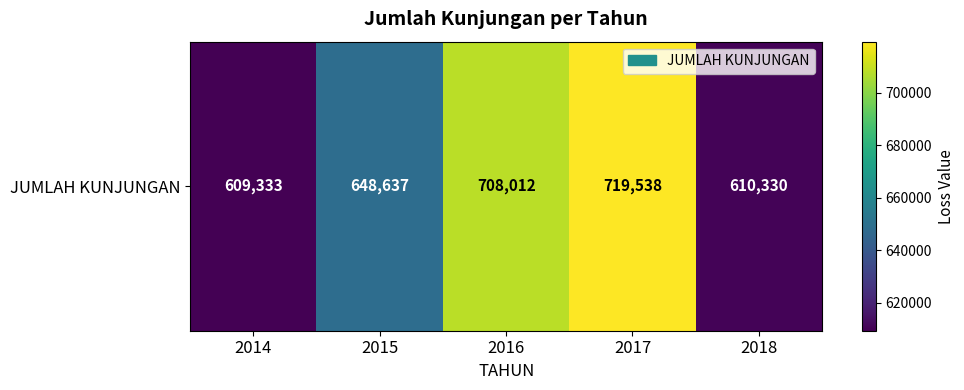

What is the sum of the values at 2017 and 2016?

1427550